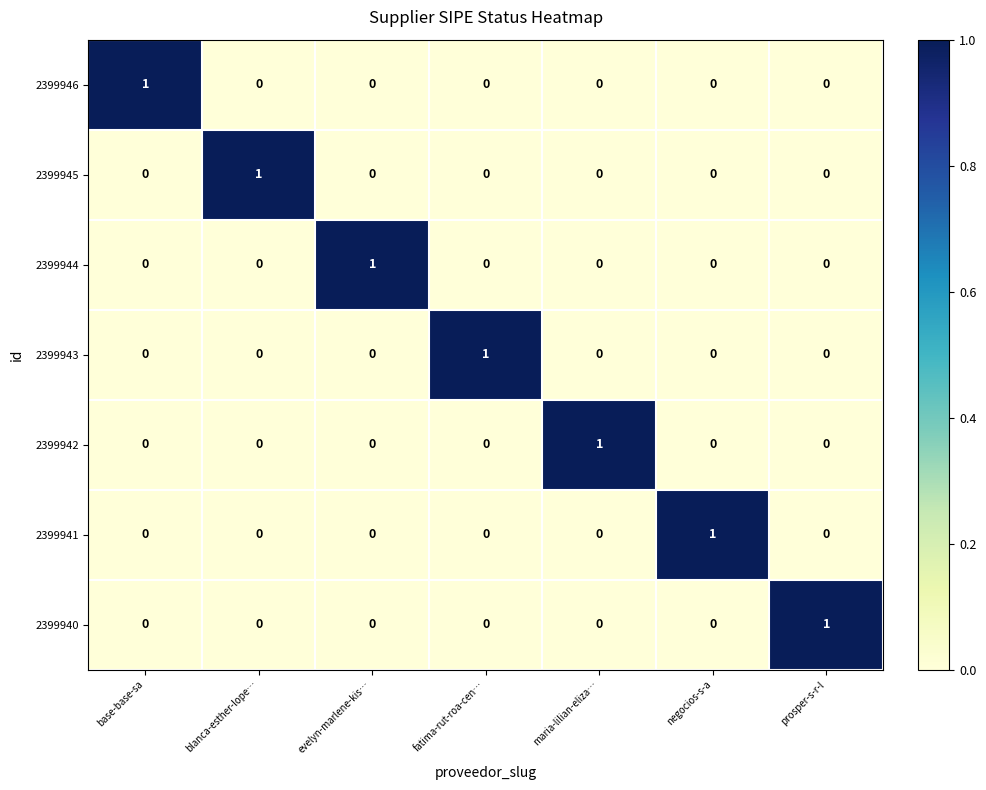

At how many categories does at least one series exceed 0?

7